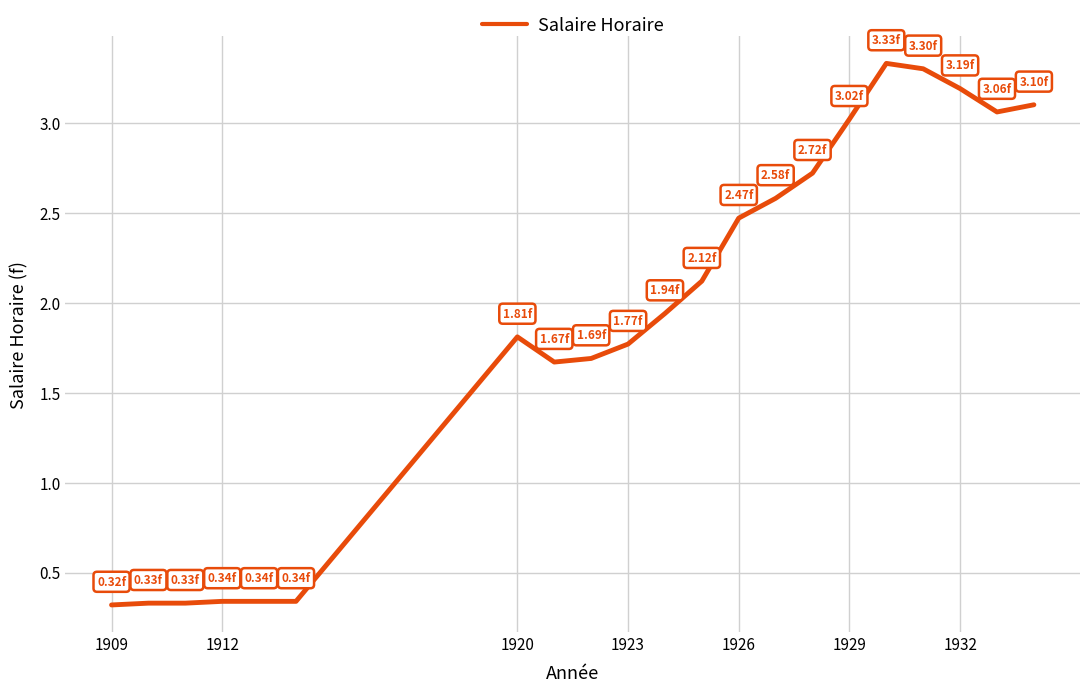

What is the difference between the maximum and minimum values?

3.0